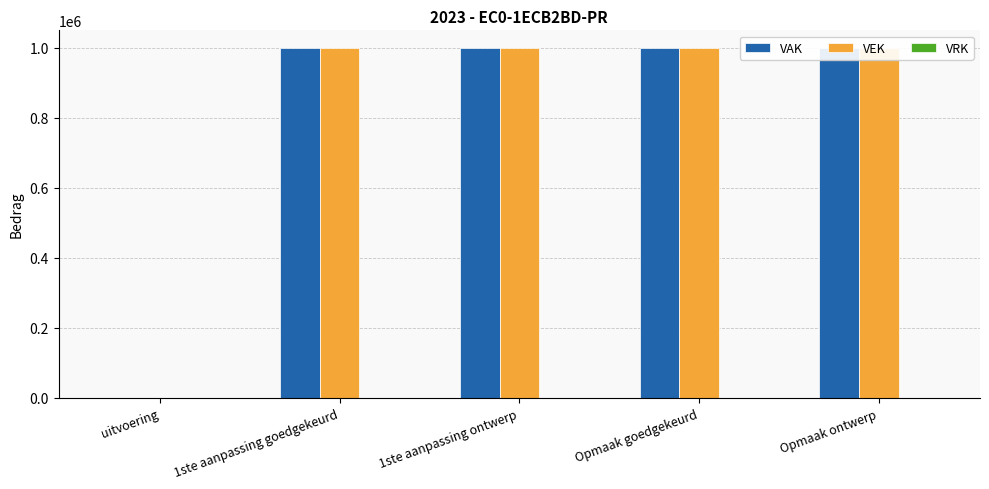

How many positive values does the VEK series have?

4